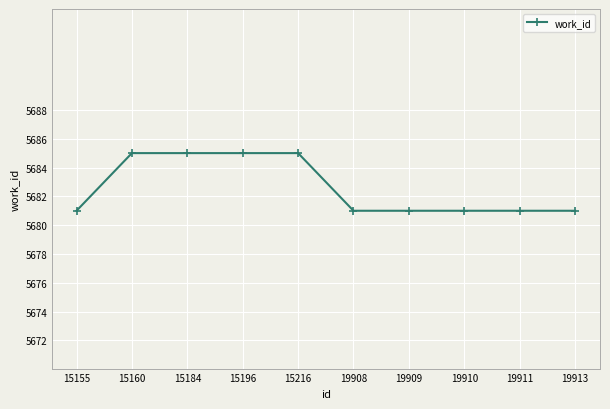

What is the minimum value shown in the chart?

5681